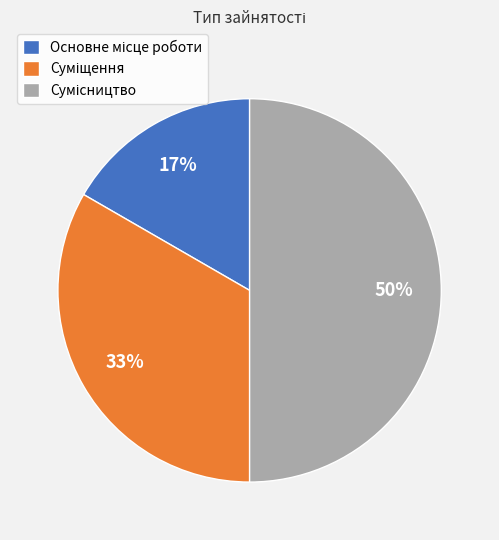

To the nearest percent, what is the average slice percentage?

33%